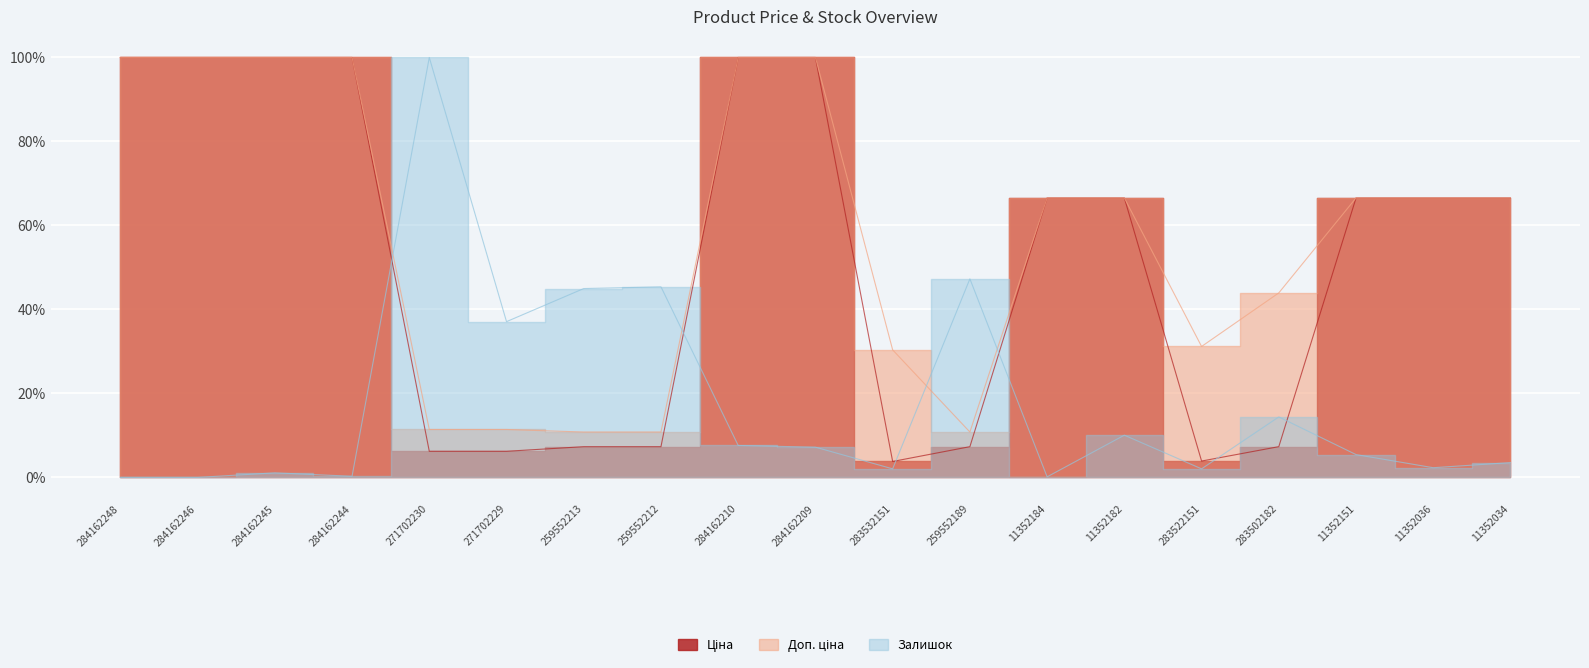

What is the difference between the highest and lowest values at 284162248?

100.0